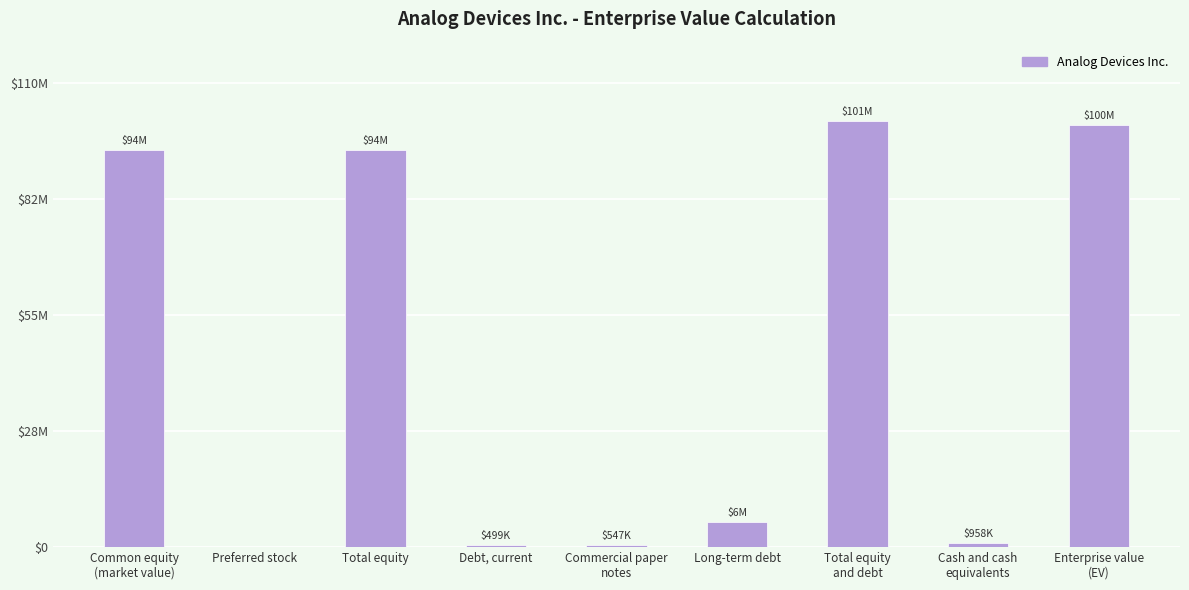

Reading left to right, what are all the values shown in this chart?

Common equity
(market value)=93939881	Preferred stock=0	Total equity=93939881	Debt, current=499052	Commercial paper
notes=547224	Long-term debt=5902457	Total equity
and debt=100888614	Cash and cash
equivalents=958061	Enterprise value
(EV)=99930553